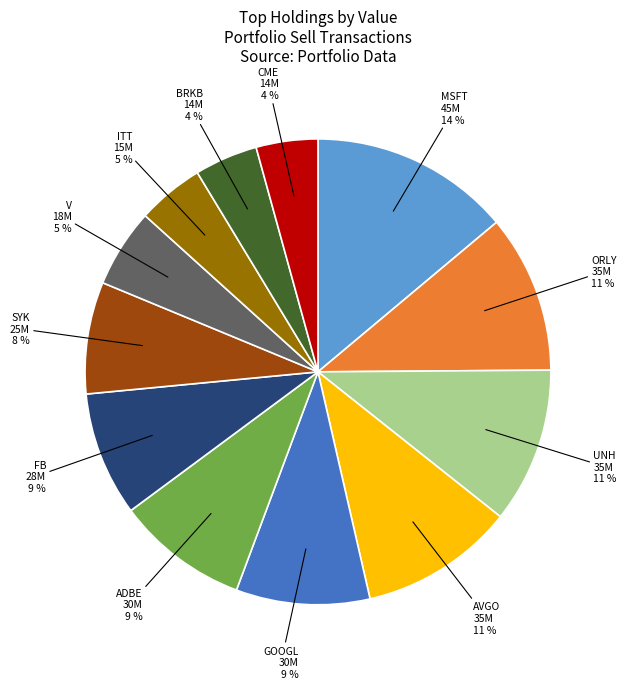

Approximately how many times larger is the value at CME compared to UNH?

0.4